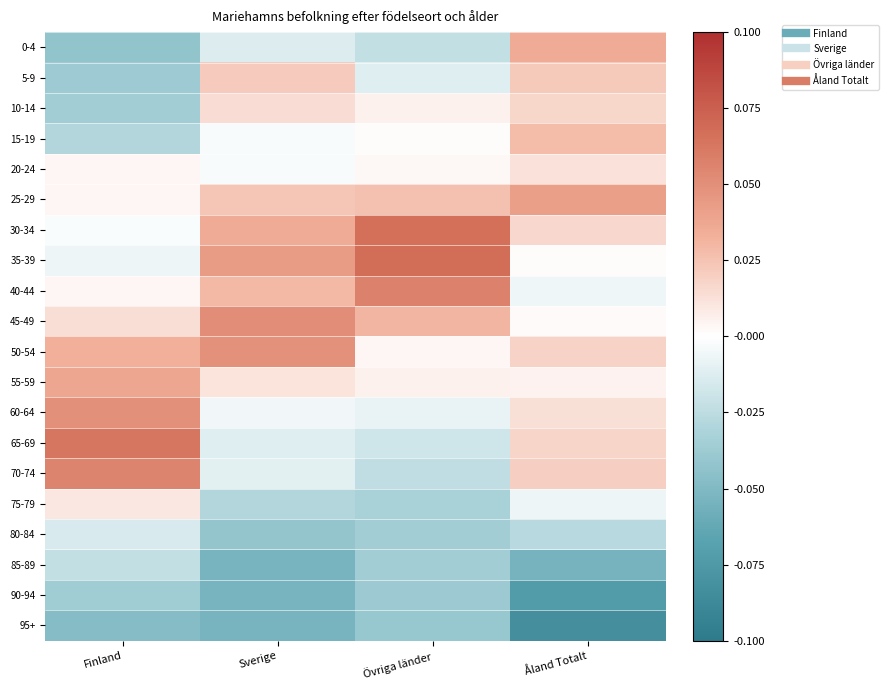

At which category is the sum across all series the highest?

Åland Totalt